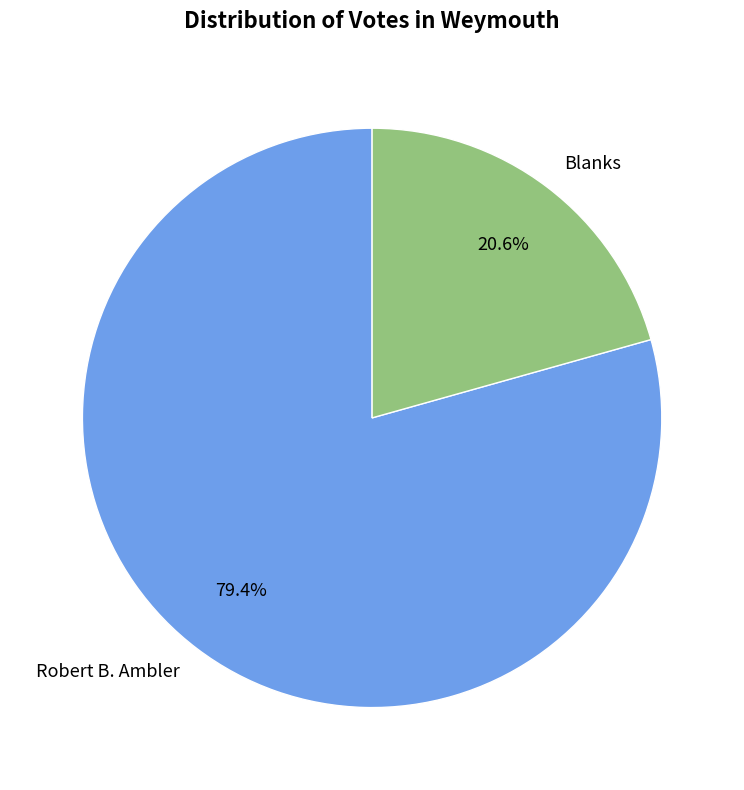

What is the ratio of the value at Blanks to the value at Robert B. Ambler?

0.3